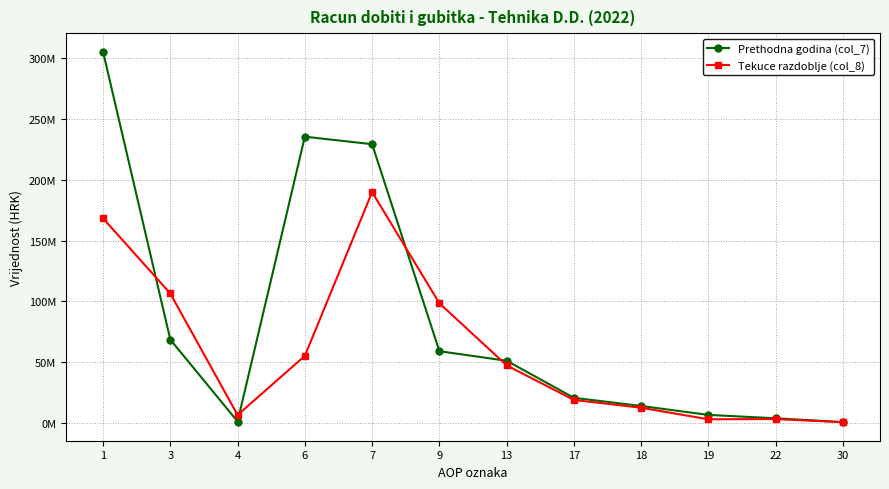

What is the spread (max minus min) of values at 7?

39402031